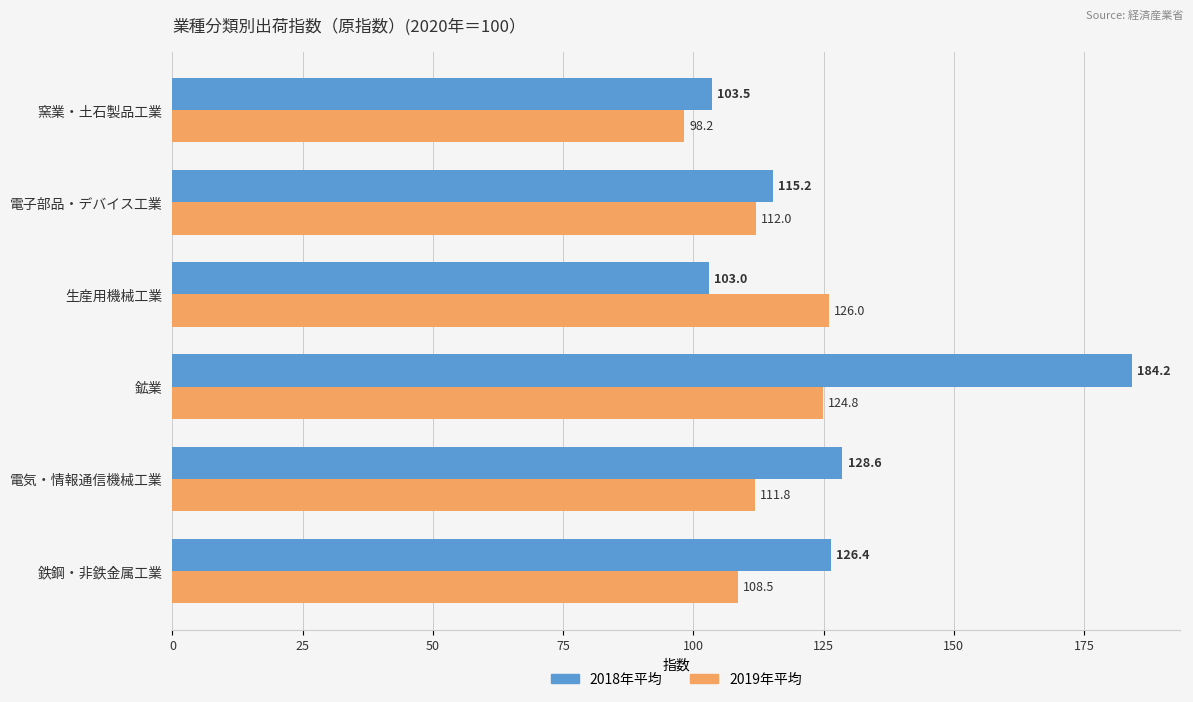

What is the maximum value for 2018年平均?

184.2